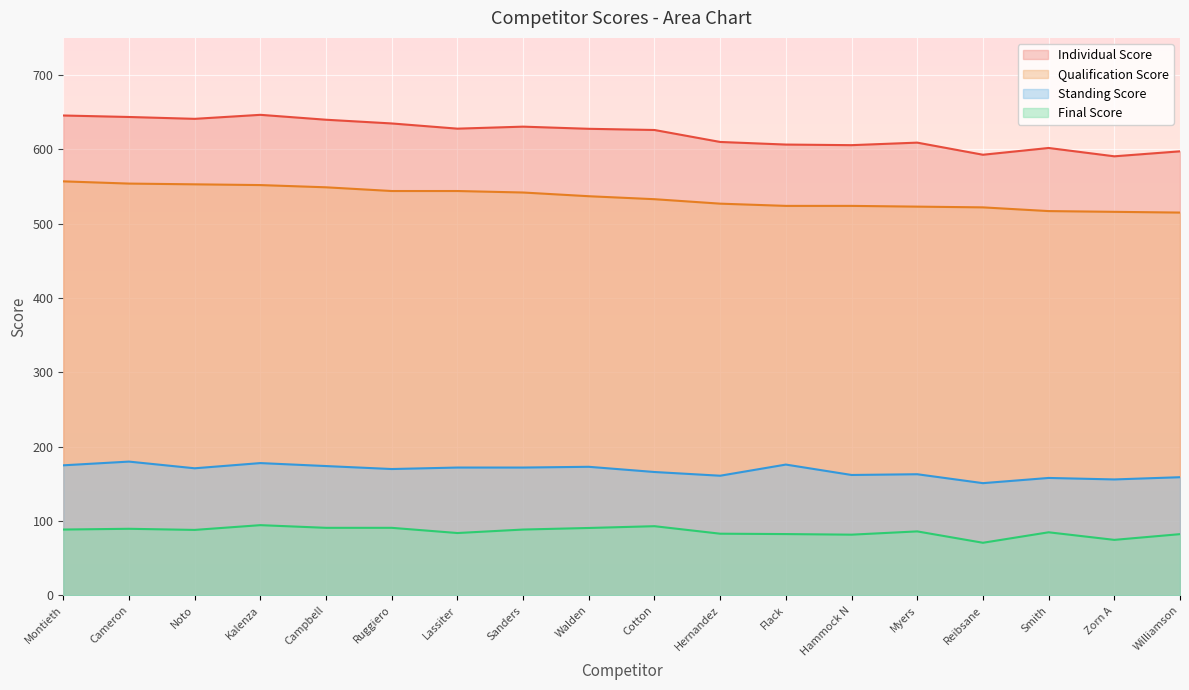

Which series has the largest range (max minus min)?

Individual Score